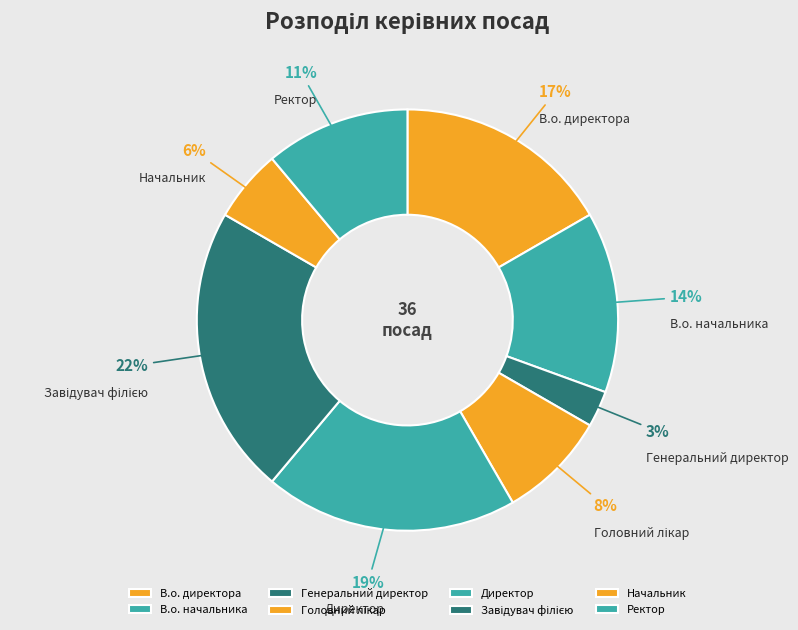

How many segments does this pie chart have?

8